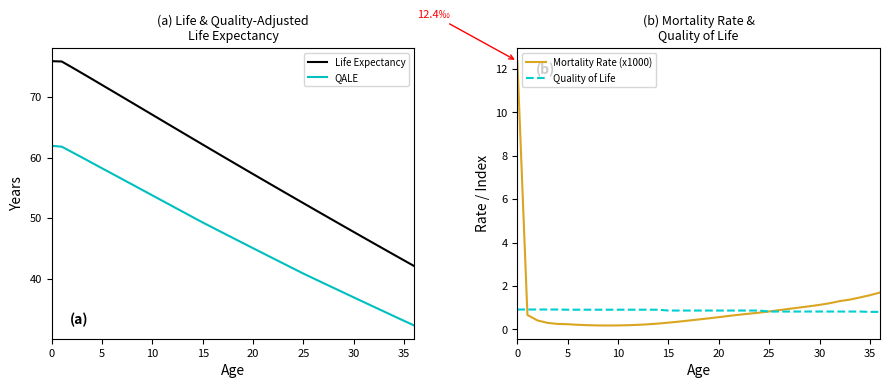

The value of Quality of Life at 22 is 1.5. True or false?

False